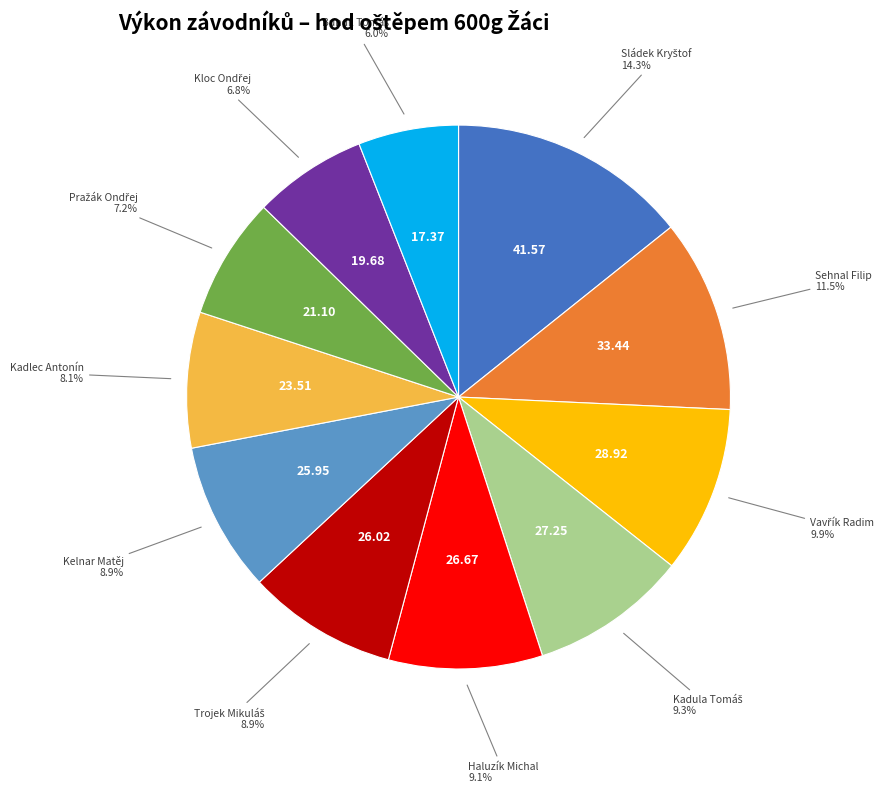

Does any single category account for the majority?

No